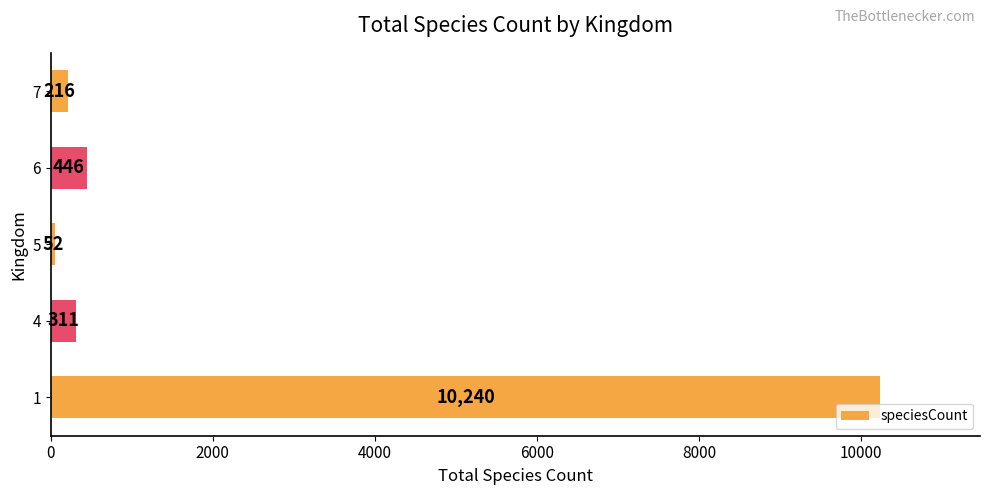

Rank the categories by value from lowest to highest.

5, 7, 4, 6, 1